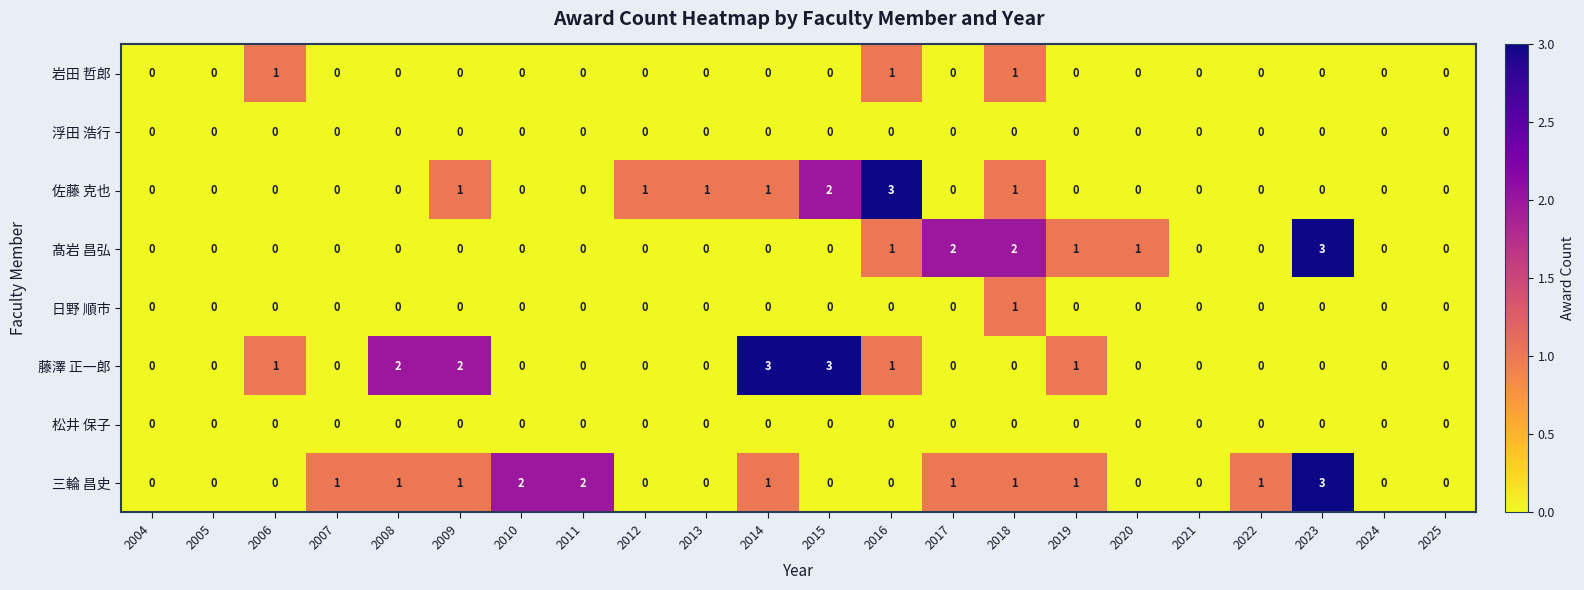

Is the value of 日野 順市 at 2022 greater than the value of 藤澤 正一郎 at 2016?

No